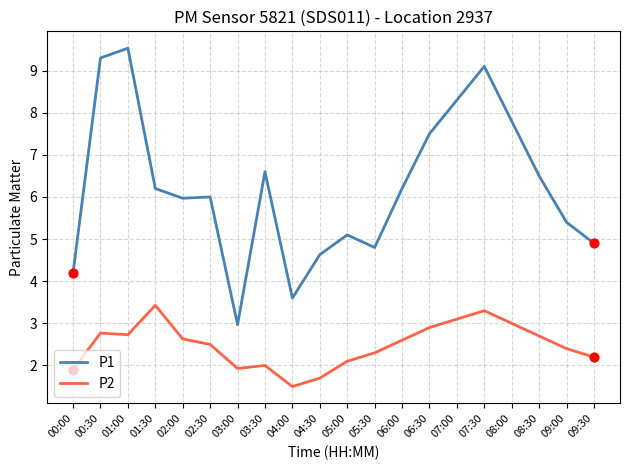

Is the value of P2 at 04:30 greater than the value of P1 at 07:00?

No